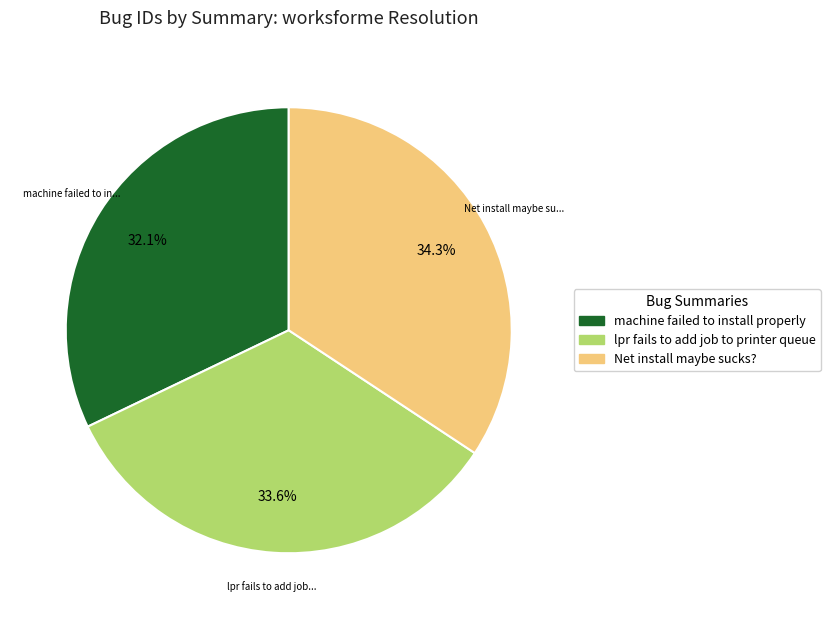

What is the largest slice in the pie chart?

Net install maybe sucks?